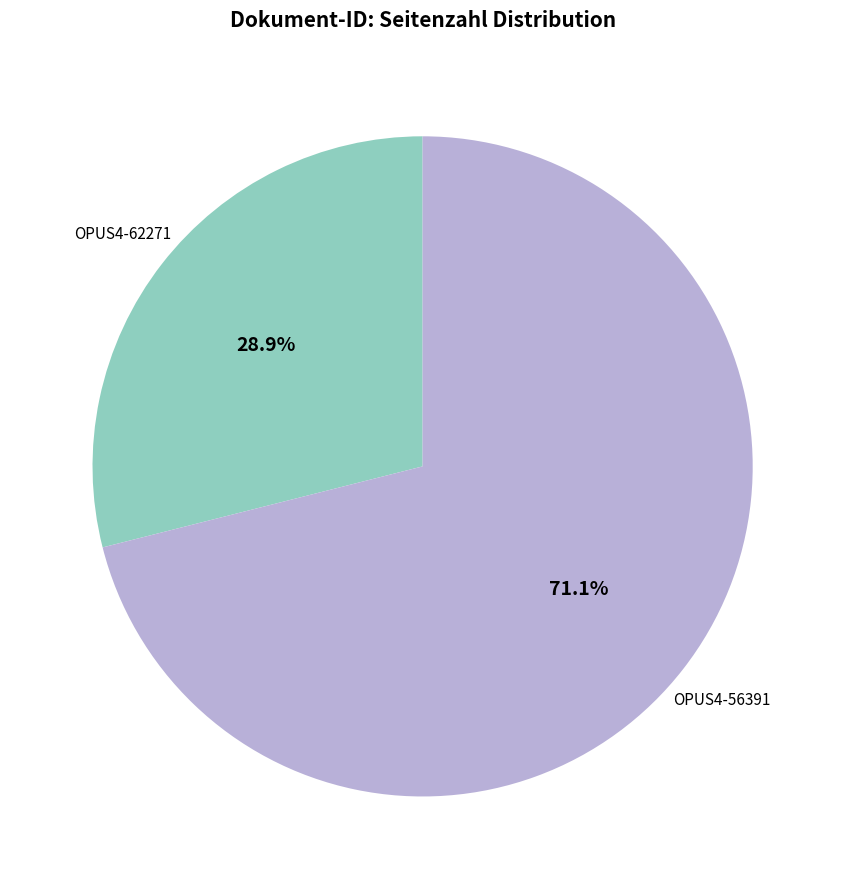

How many segments does this pie chart have?

2